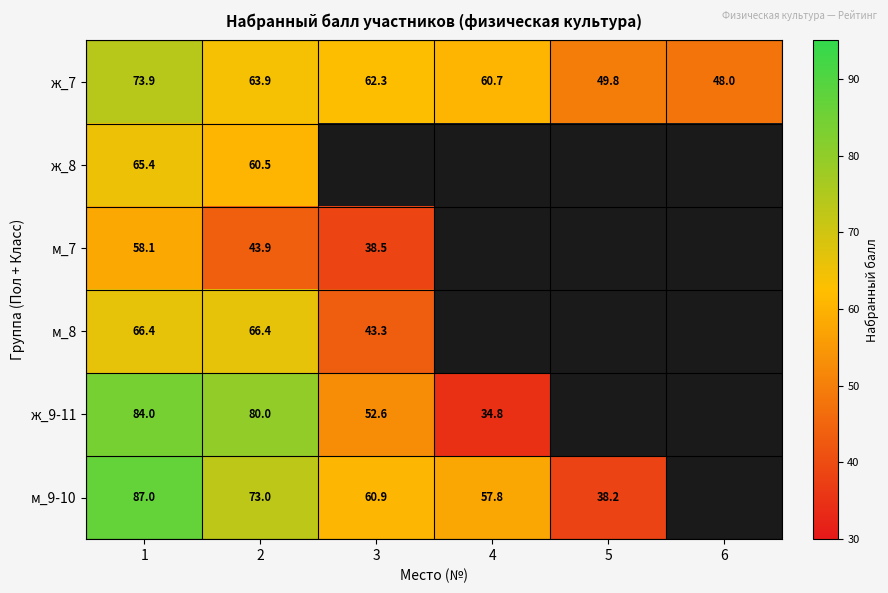

Which has a higher value, 1 or 6?

1